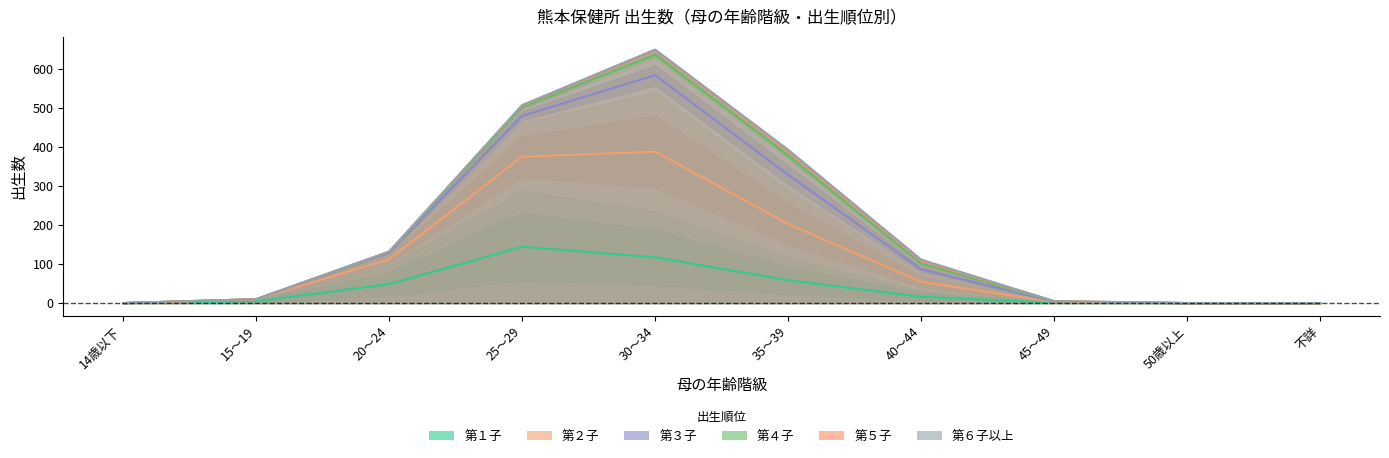

Is the value of 第１子 at 40～44 greater than the value of 第３子 at 20～24?

No